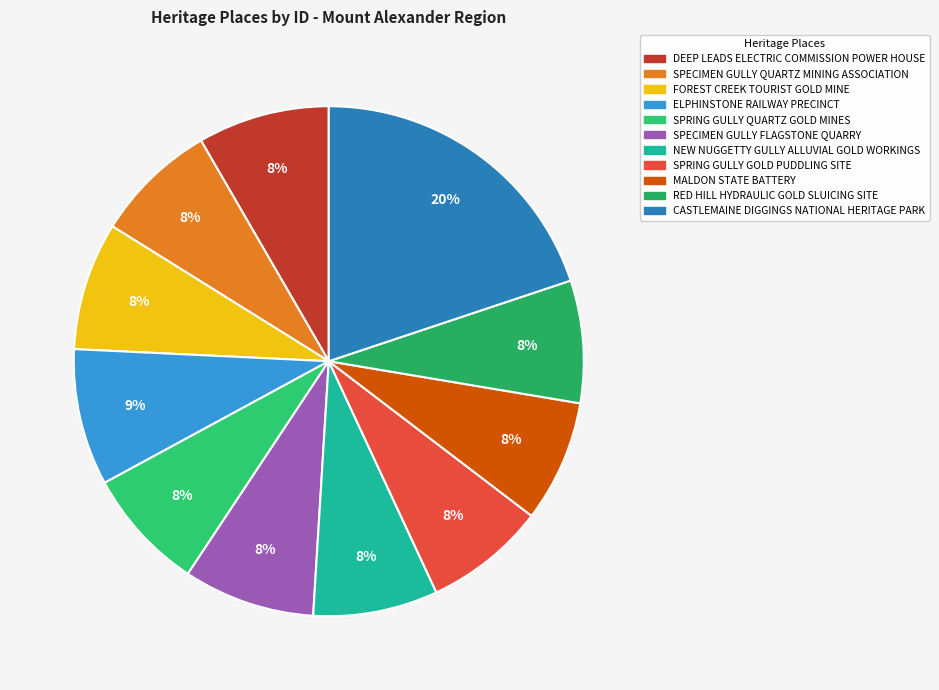

What percentage is the CASTLEMAINE DIGGINGS NATIONAL HERITAGE PARK slice, to the nearest percent?

20%